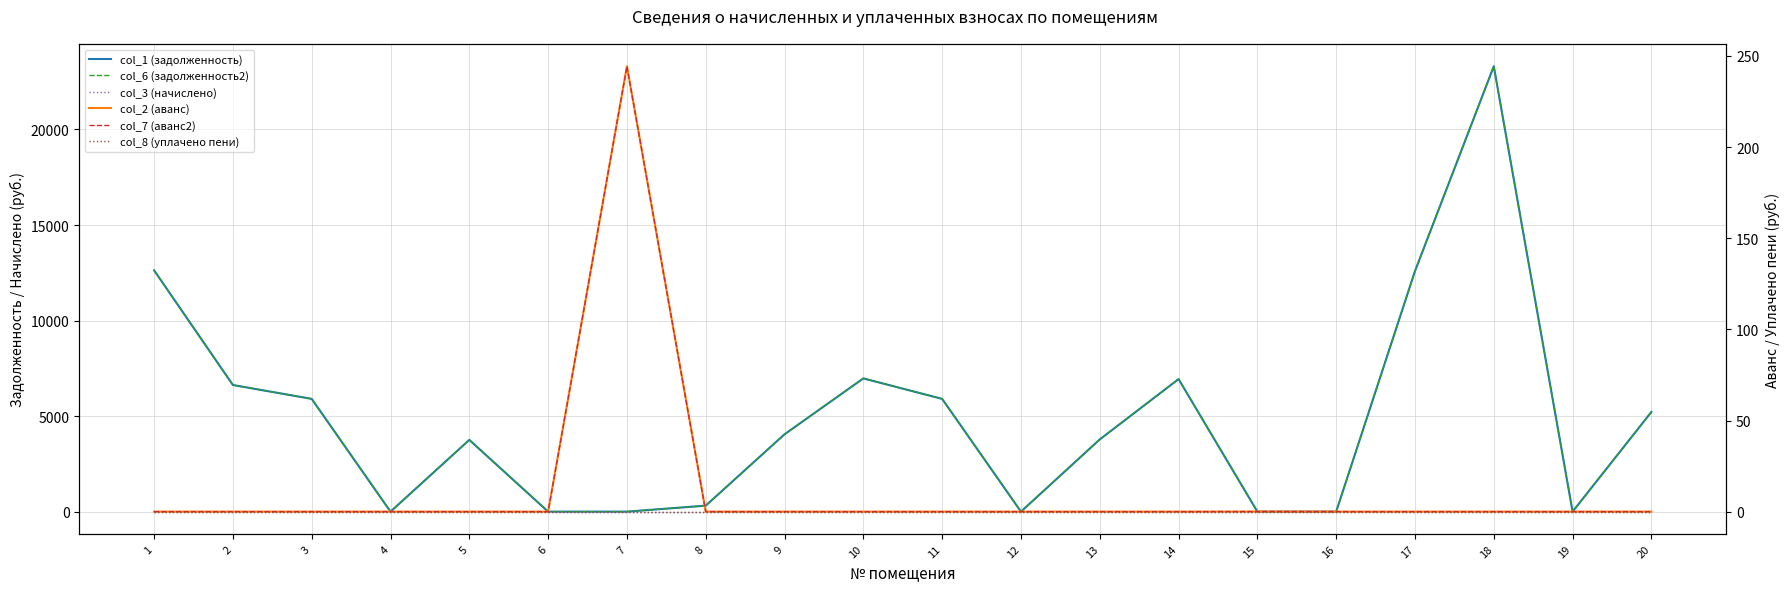

At how many categories does at least one series exceed 23140?

1